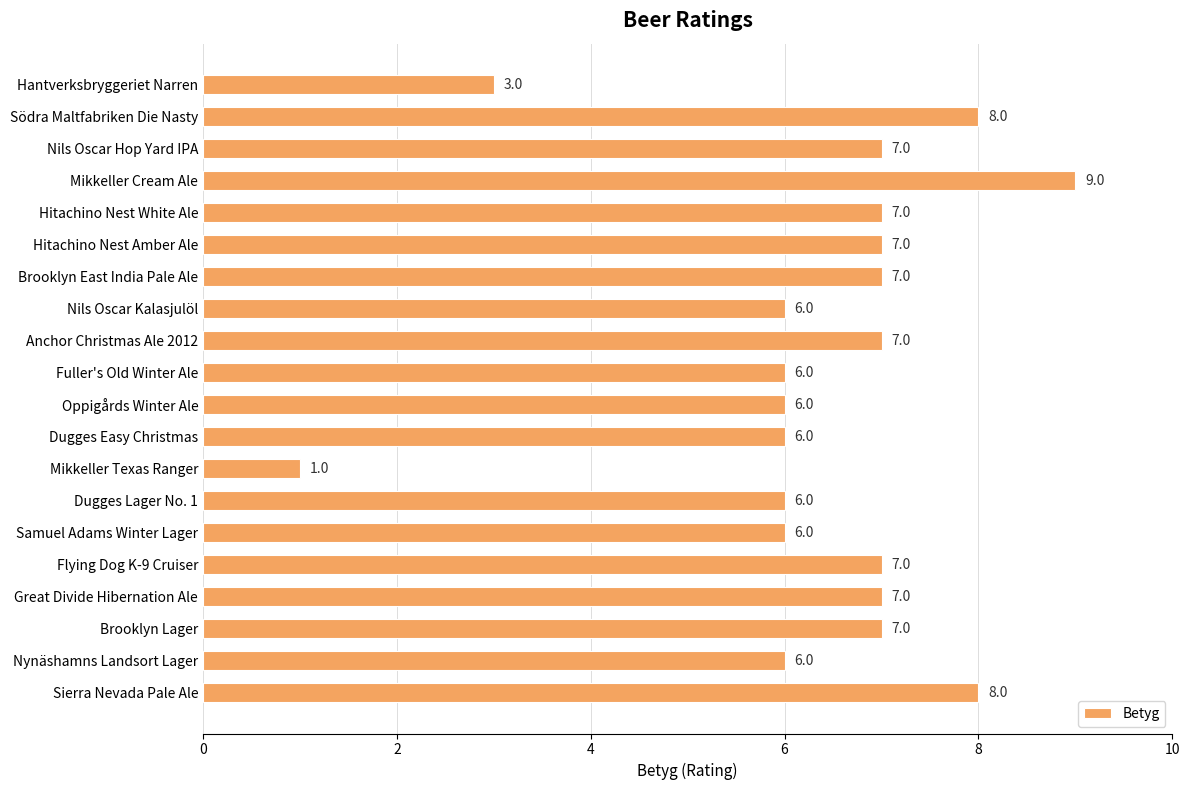

What is the smallest value displayed?

1